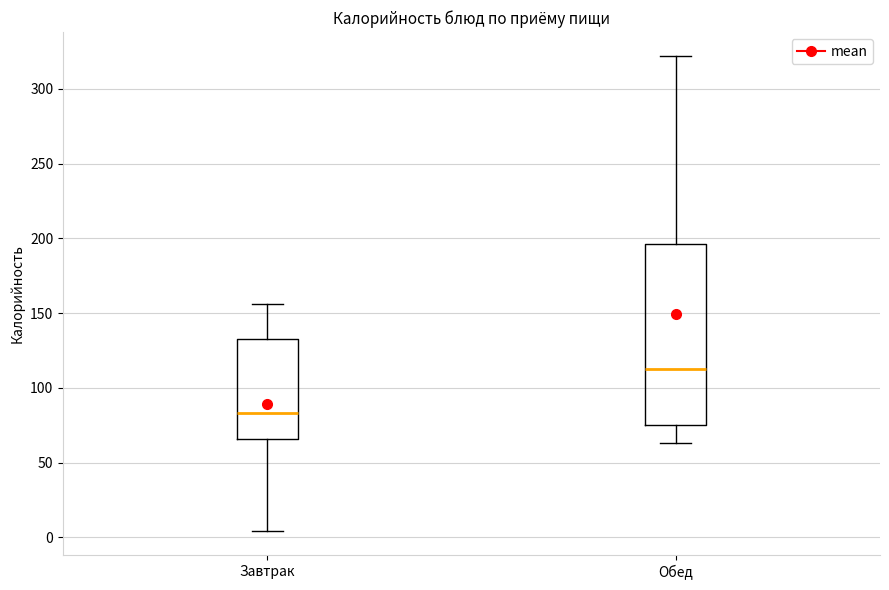

Where does the lower whisker of the box for Обед end on the y-axis? The values are not printed on the chart, so give them approximately, as read against the axis.

65